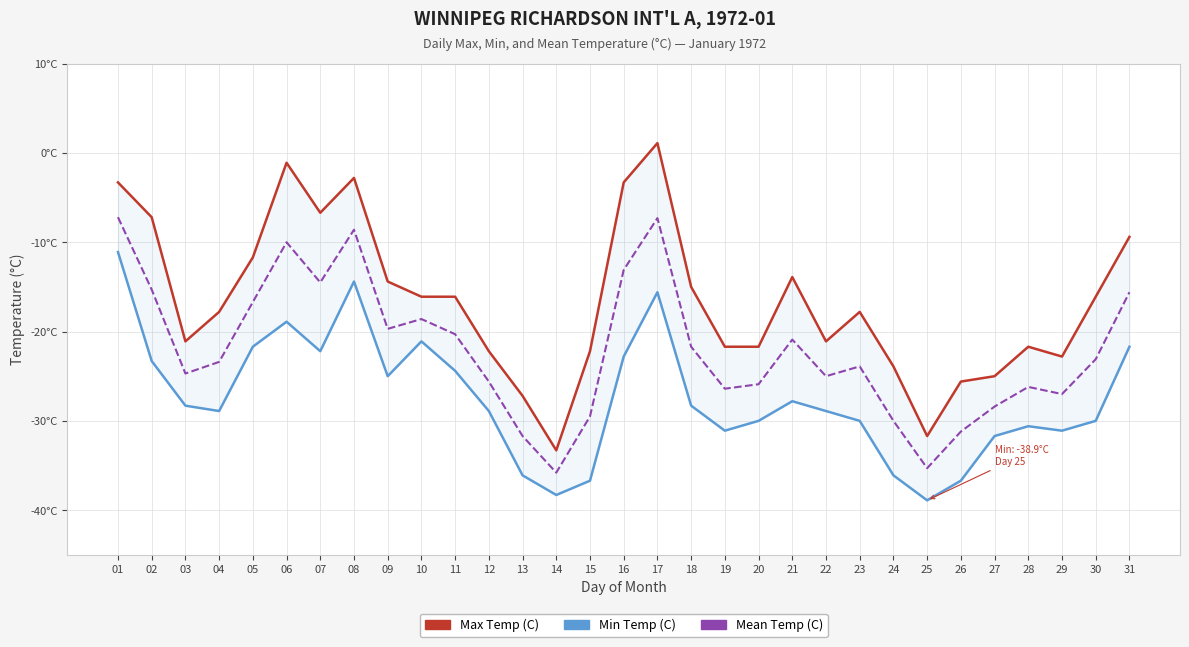

At which category is the sum across all series the highest?

01